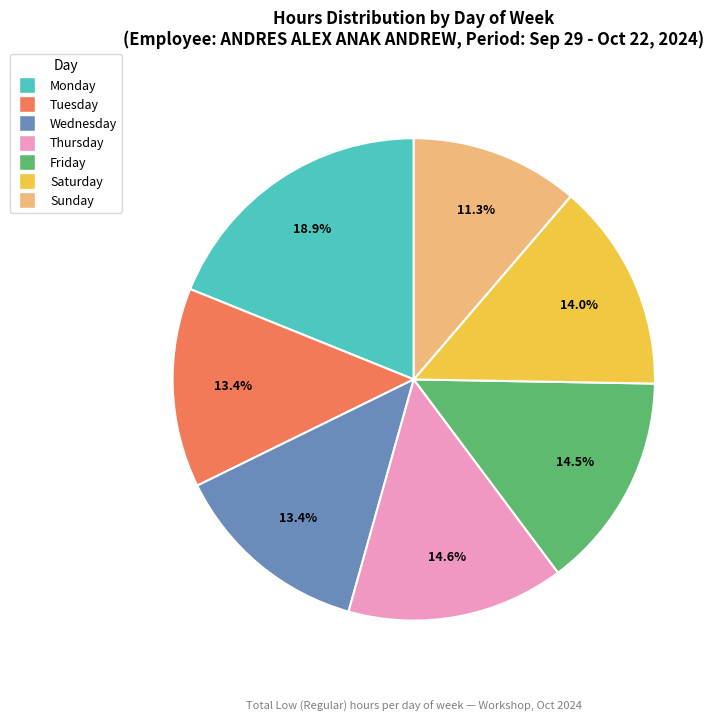

To the nearest percent, what is the average slice percentage?

14%